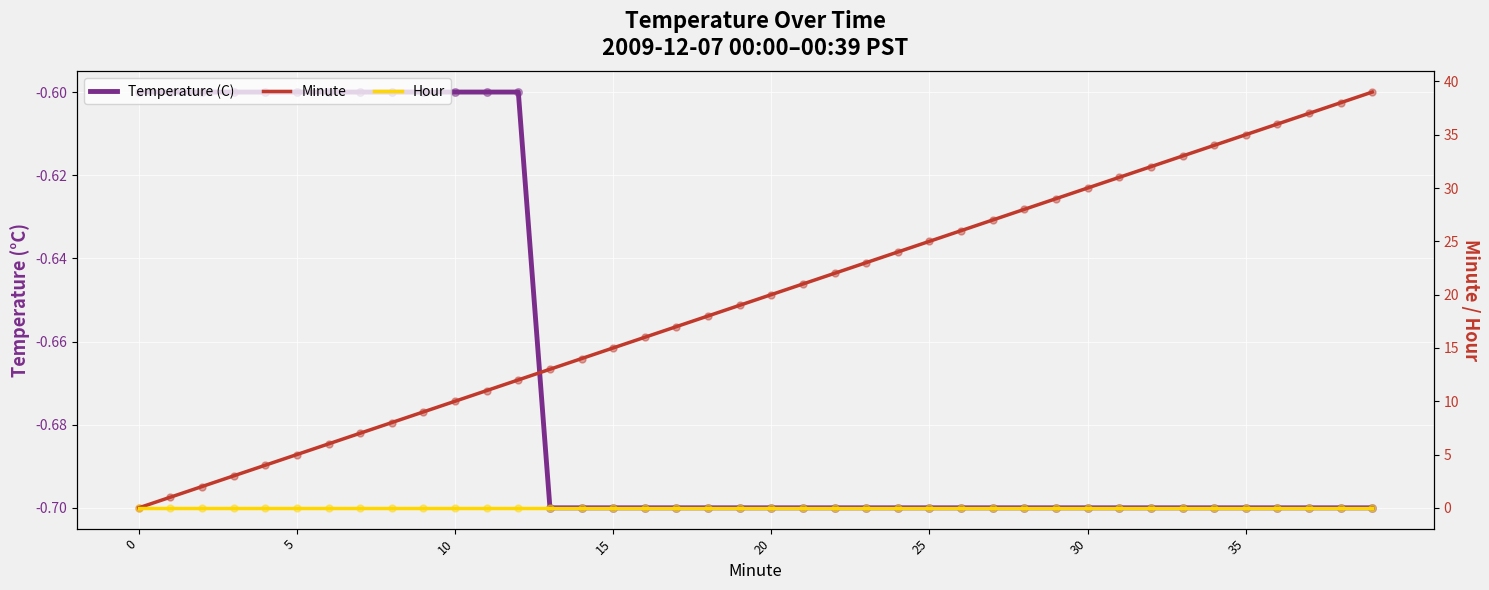

Which series has the widest spread of Y values?

Minute